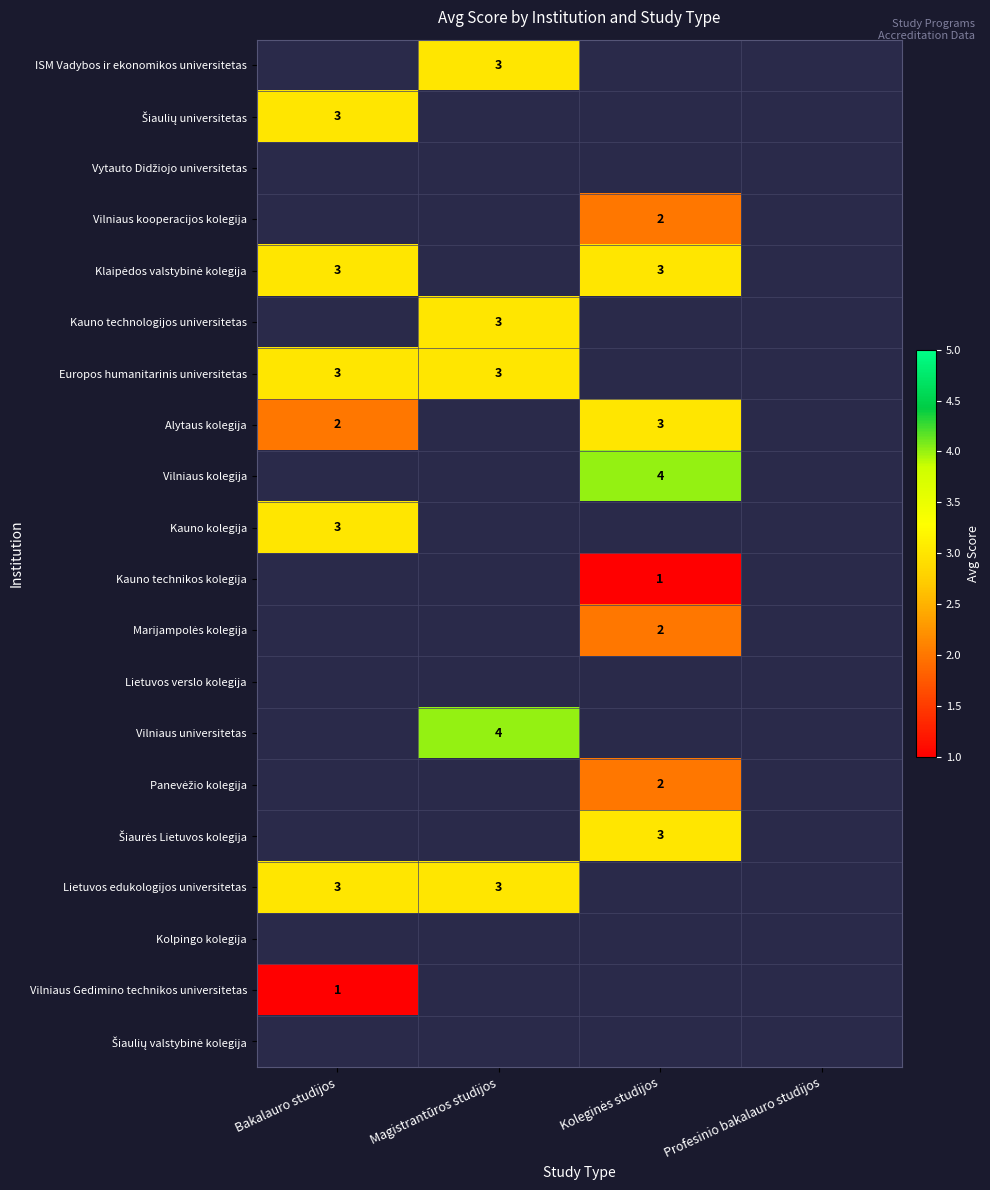

The Kauno kolegija series shows 3 at Bakalauro studijos. True or false?

True